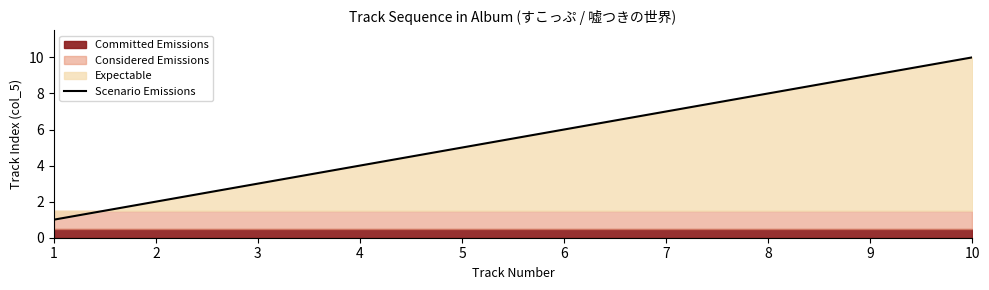

What is the average value?

6